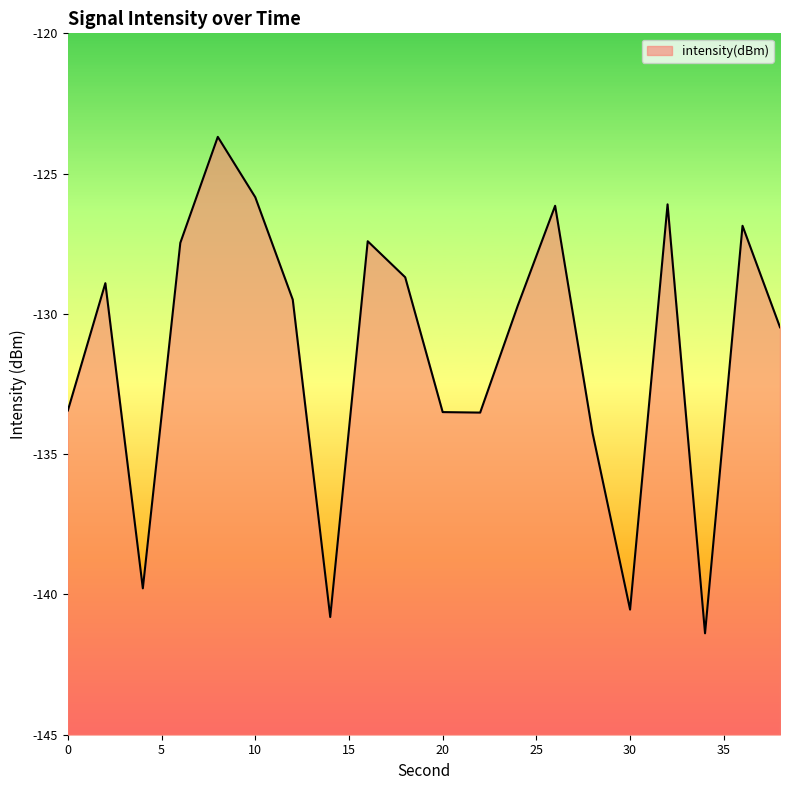

The chart shows a value of -227.9 at 30. True or false?

False